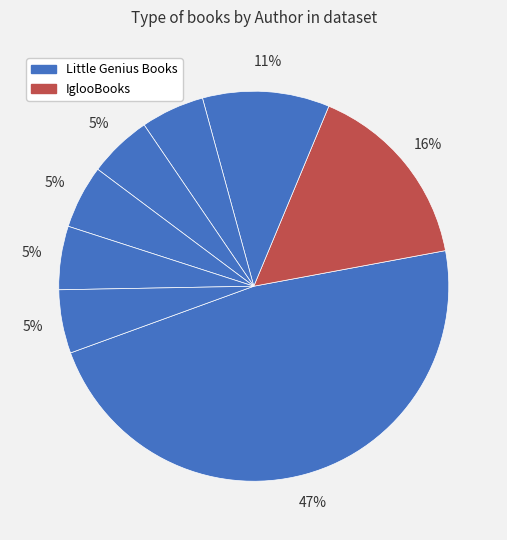

How many segments does this pie chart have?

8